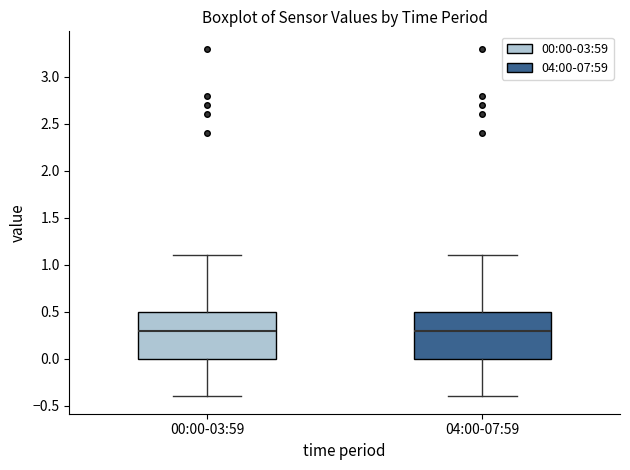

Where is the lower edge of the box for 00:00-03:59 on the y-axis? The values are not printed on the chart, so give them approximately, as read against the axis.

0.0